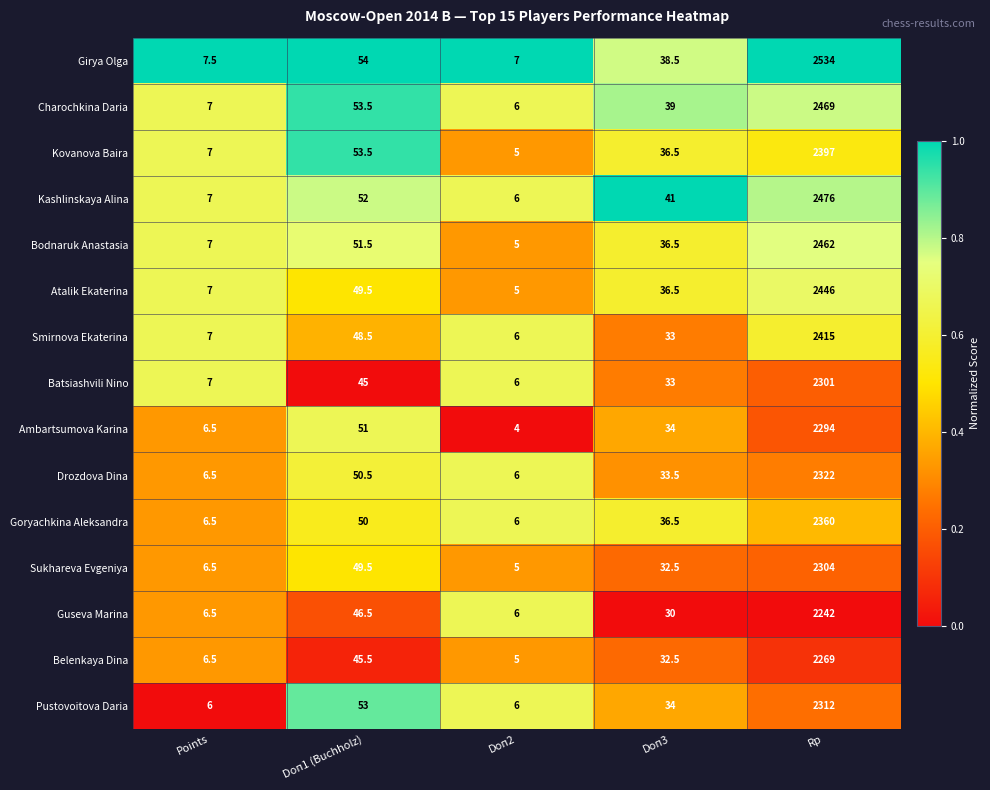

At which category is the sum across all series the highest?

Rp